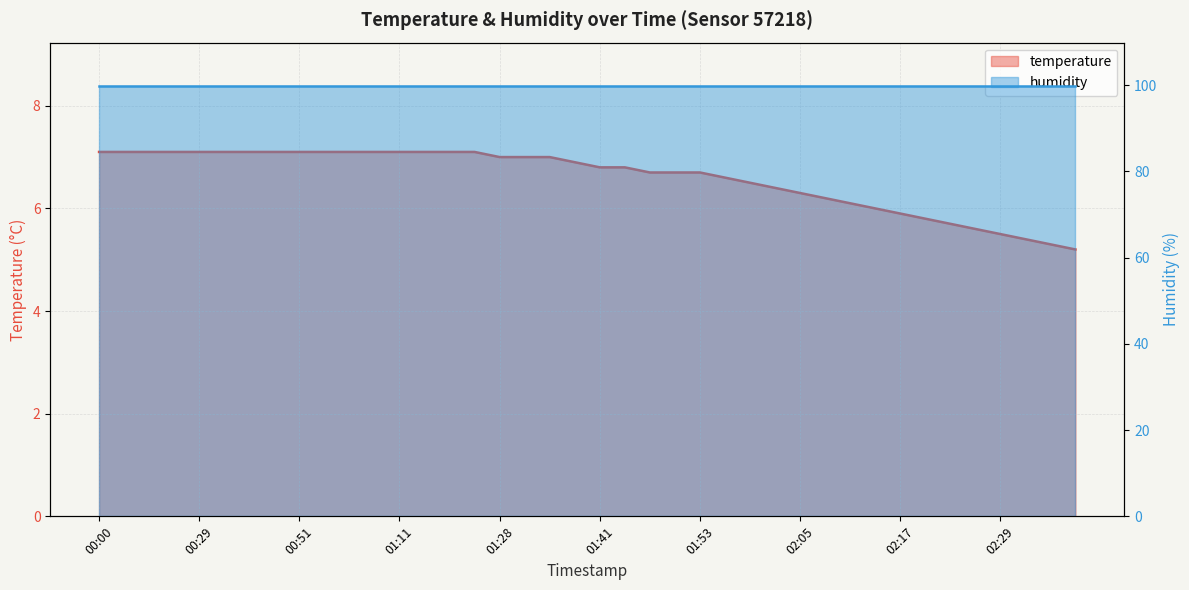

Does the chart have visible grid lines?

Yes